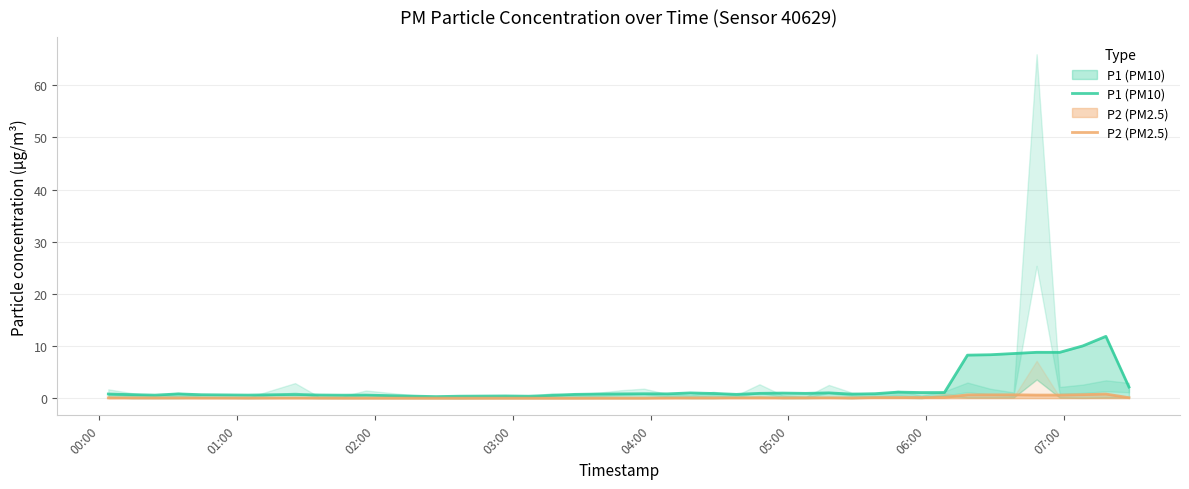

Reading left to right, extract all data points from this chart.

P1 (PM10): 0.8	0.7	0.6	0.8	0.7	0.6	0.7	0.6	0.6	0.6	0.3	0.4	0.4	0.4	0.5	0.7	0.8	0.8	0.8	0.8	1.0	0.9	0.7	0.9	1.0	0.9	1.0	0.8	0.9	1.2	1.1	1.1	8.2	8.3	8.6	8.8	8.8	10.0	11.8	2.1
P2 (PM2.5): 0.1	0.1	0.1	0.1	0.0	0.0	0.0	0.0	0.0	0.0	0.0	0.0	0.0	0.0	0.0	0.0	0.0	0.0	0.0	0.0	0.1	0.1	0.1	0.1	0.1	0.1	0.1	0.0	0.1	0.1	0.1	0.1	0.6	0.6	0.6	0.6	0.6	0.7	0.8	0.1